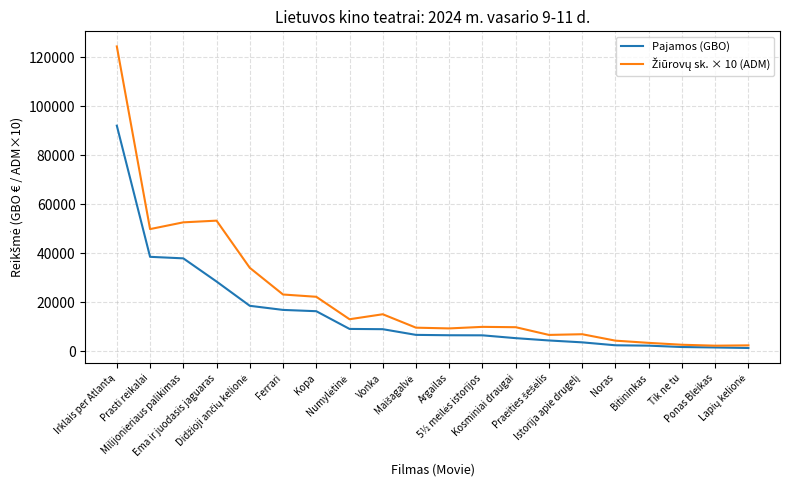

What is the maximum value shown in the chart?

124320.0